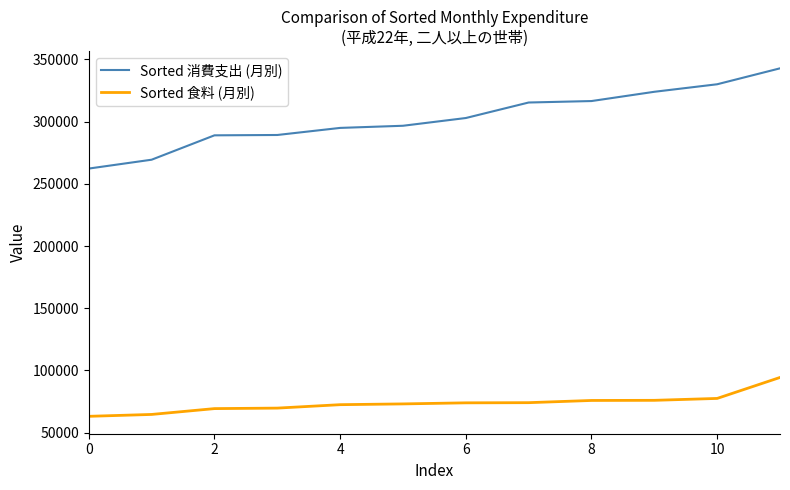

True or false: Sorted 消費支出 (月別) and Sorted 食料 (月別) intersect in this chart.

False